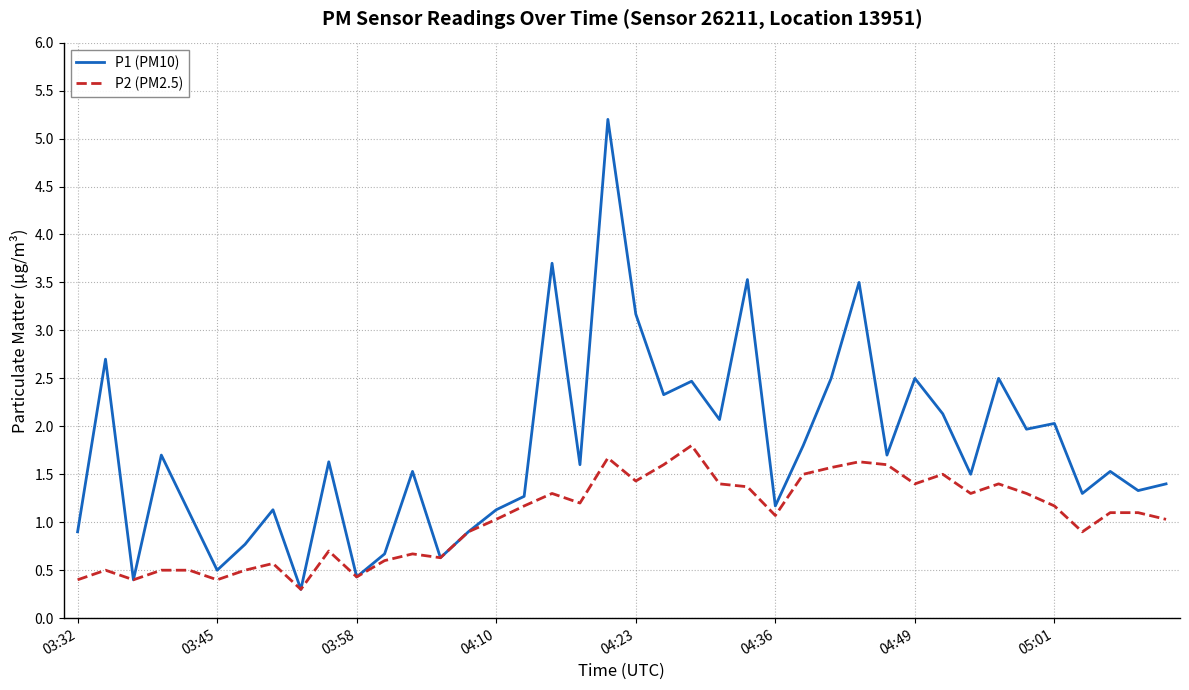

Rank the series by their maximum value, from highest to lowest.

P1 (PM10), P2 (PM2.5)